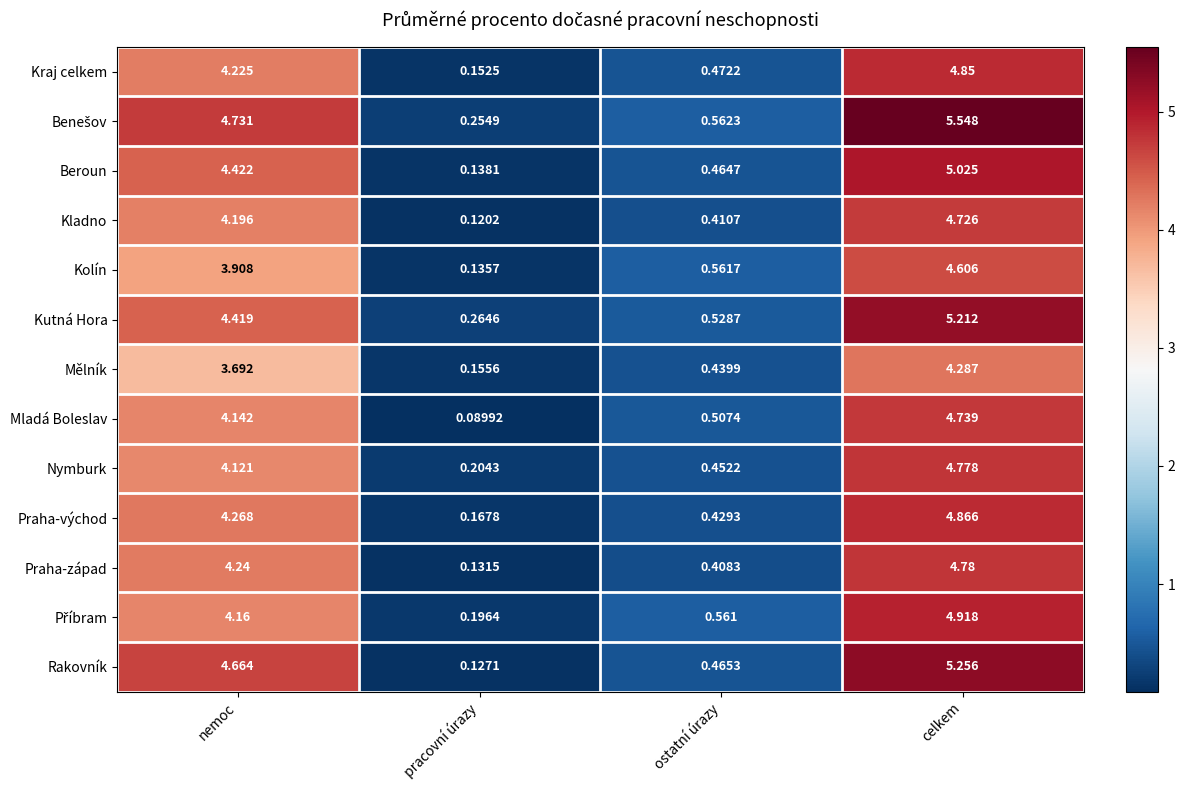

Between nemoc and ostatní úrazy, which series saw the biggest shift?

Rakovník